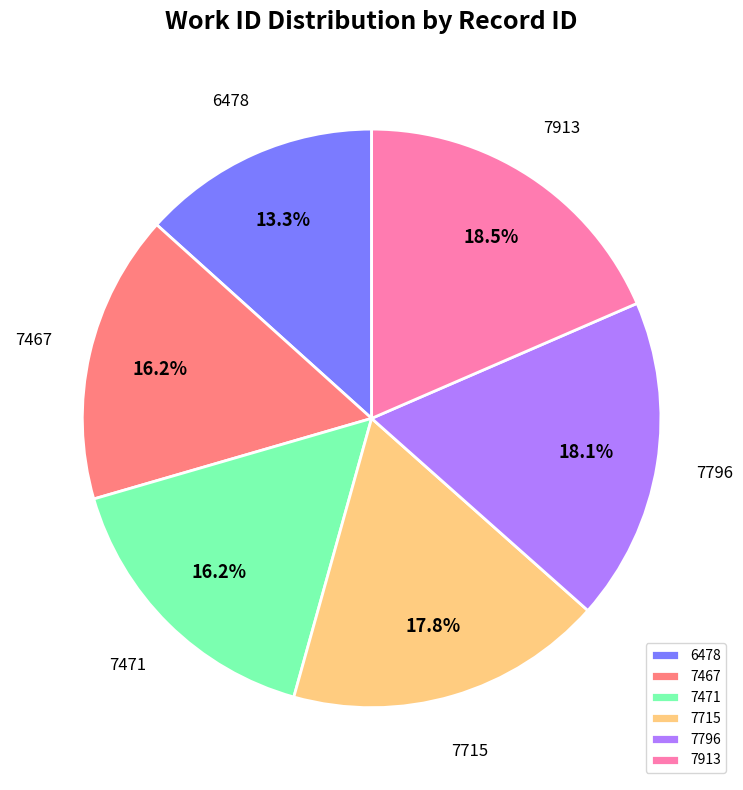

How many slices are in this pie chart?

6